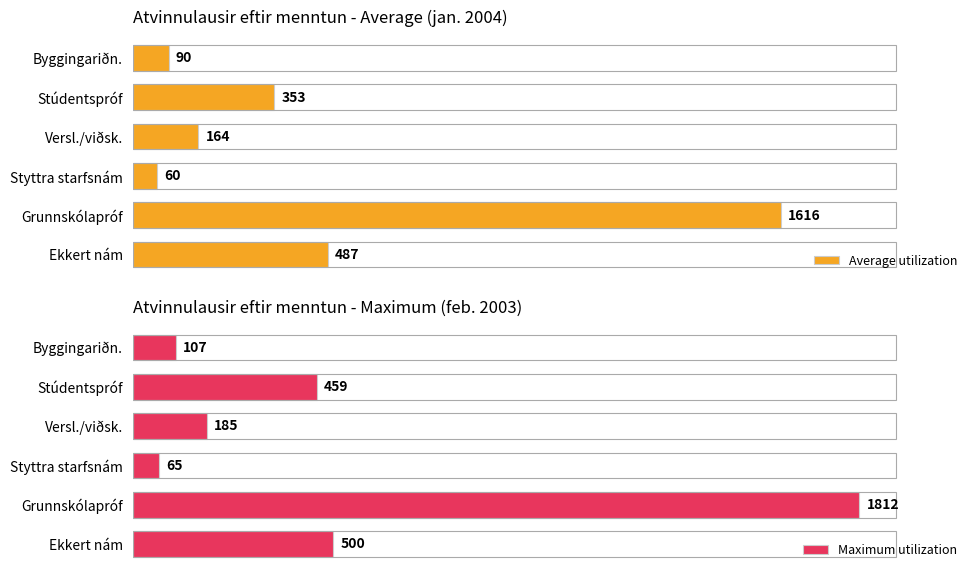

List the labels in order of Maximum utilization value, largest first.

Grunnskólapróf, Ekkert nám, Stúdentspróf, Versl./viðsk., Byggingariðn., Styttra starfsnám